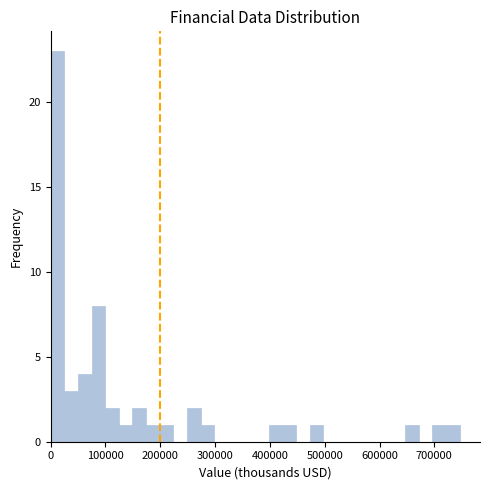

Around what value on the x-axis is the tallest bar? Give the approximate position of its centre, as read against the axis.

10000